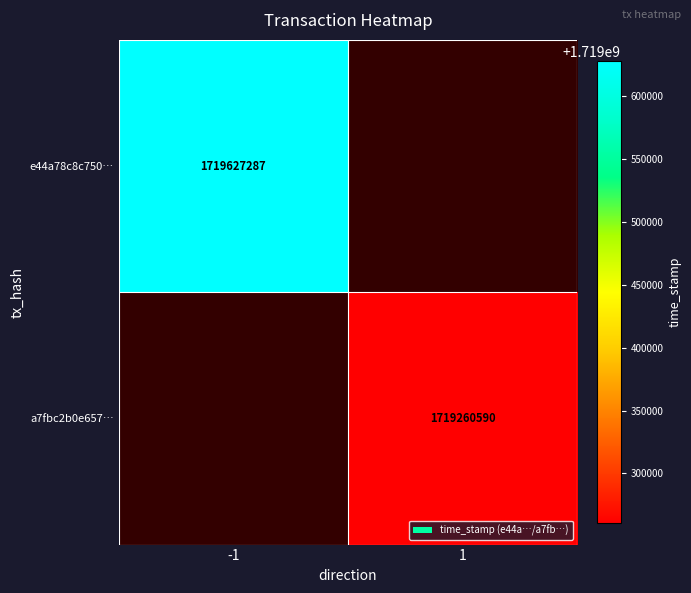

The a7fbc2b0e657… series shows 1719260590 at 1. True or false?

True